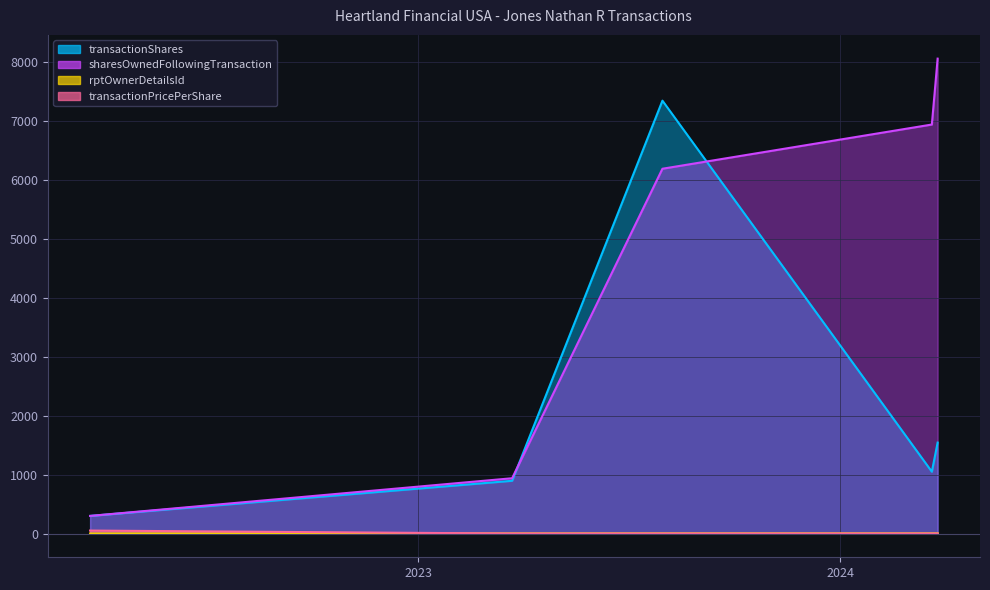

What are all the series names shown in the legend?

transactionShares, sharesOwnedFollowingTransaction, rptOwnerDetailsId, transactionPricePerShare